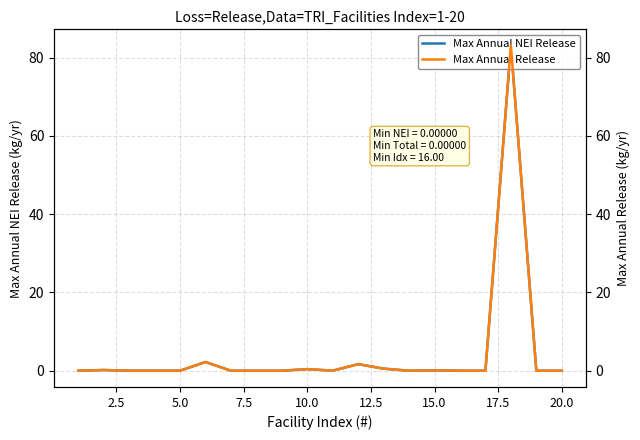

The value of Max Annual Release at 5.0 is 0.0. True or false?

True